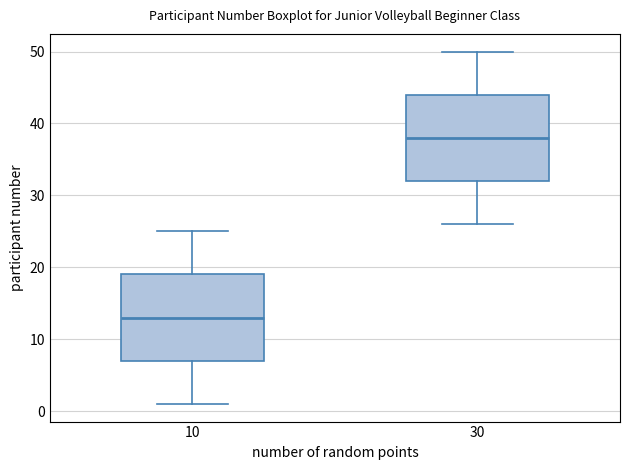

Which box has the highest median line?

30